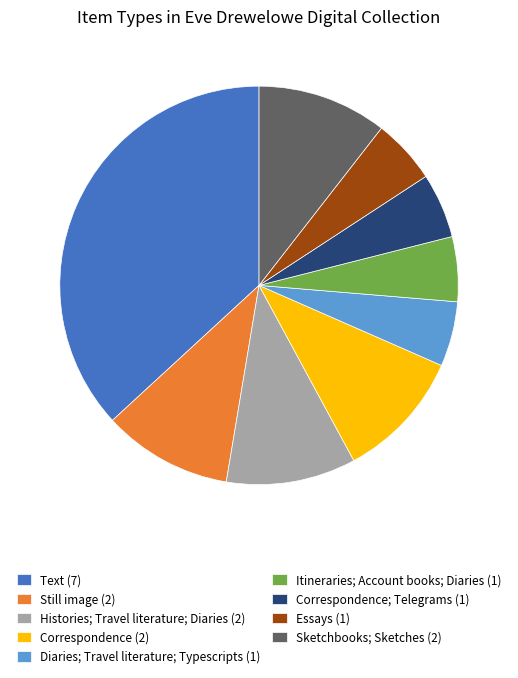

Is Diaries; Travel literature; Typescripts (1) the majority of the pie?

No